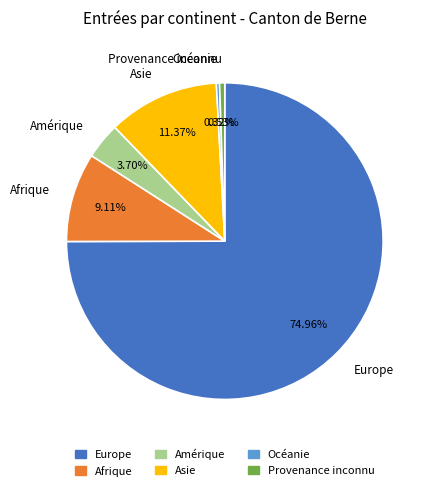

Is it true that Asie is 20% of the pie?

False